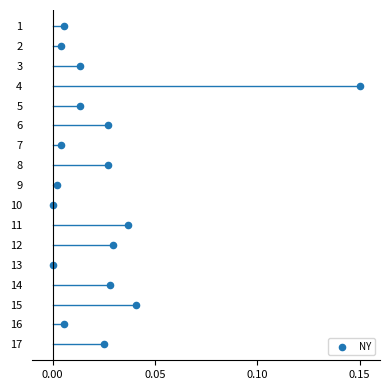

What is the range of Y values (max minus min)?

16